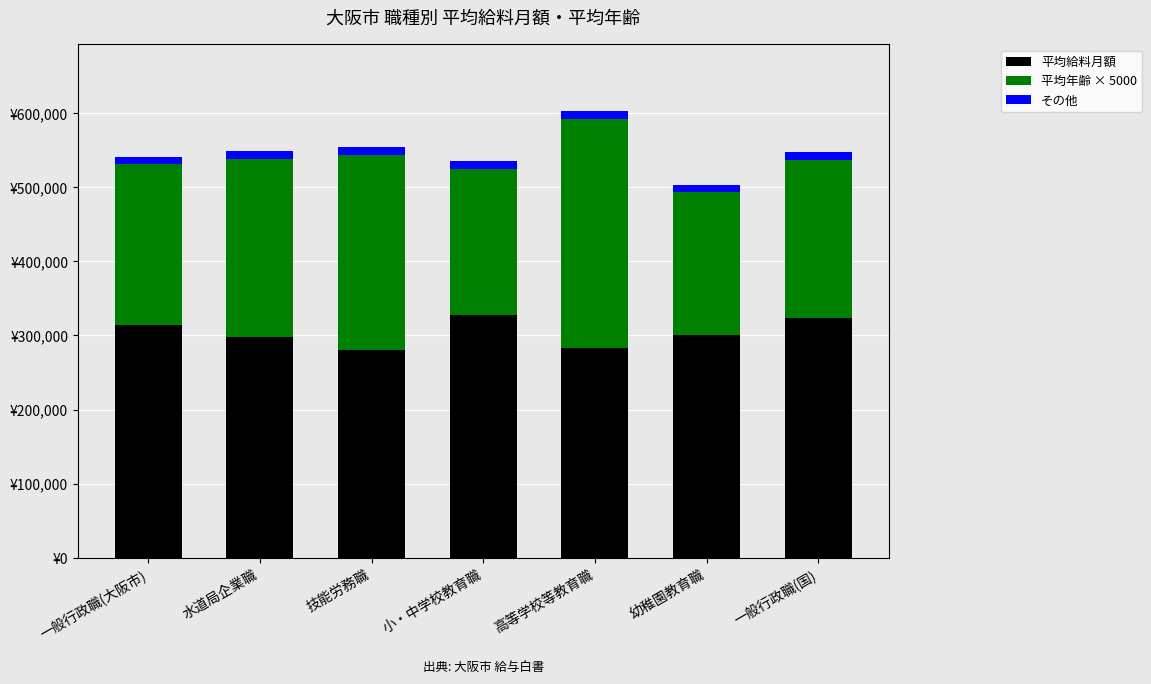

Which series changed the most between 技能労務職 and 一般行政職(国)?

平均年齢 × 5000